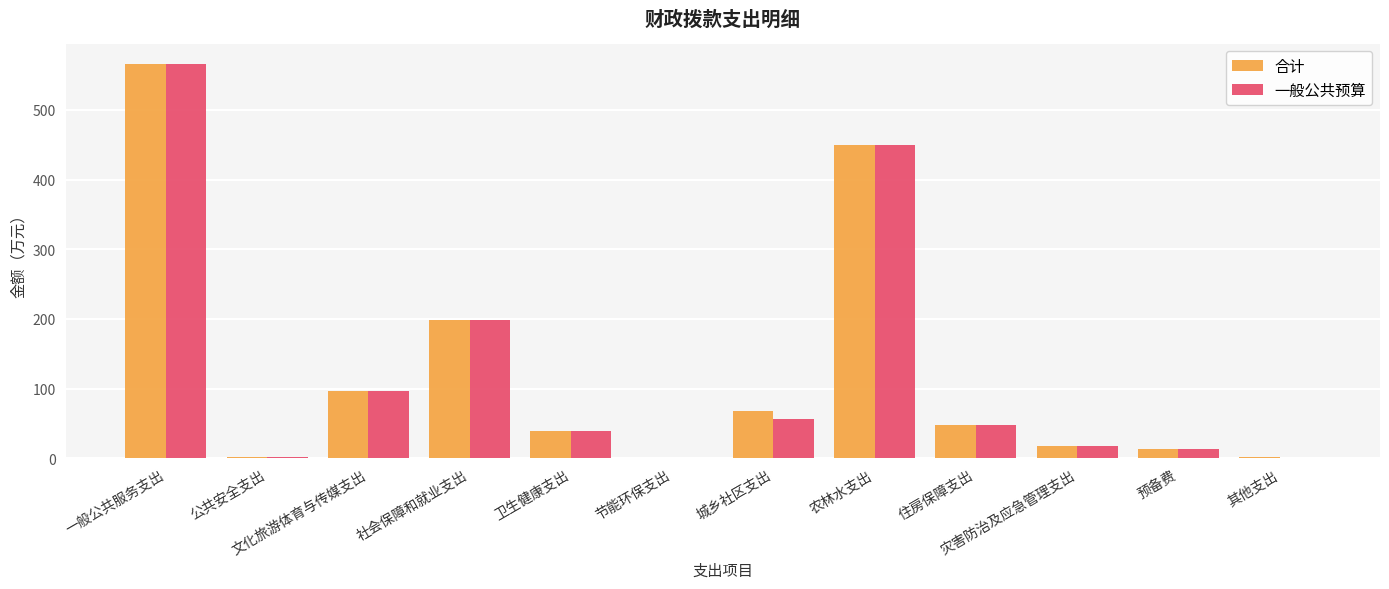

What are all the series names shown in the legend?

合计, 一般公共预算